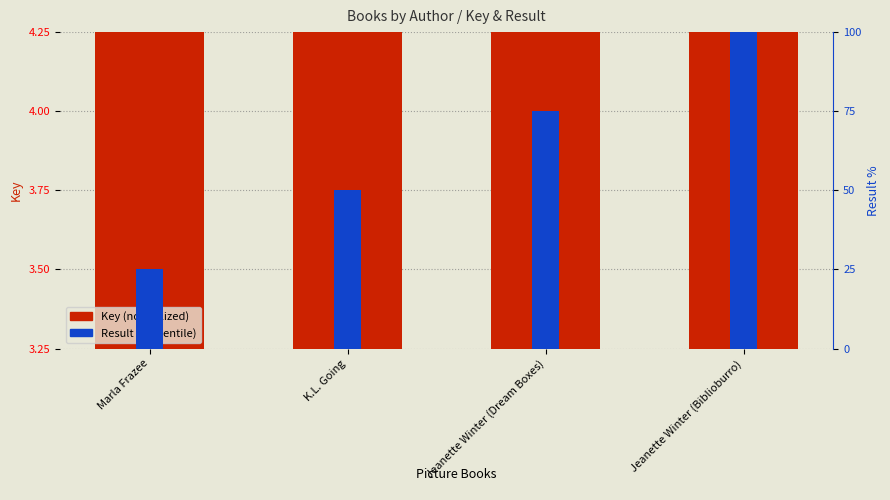

How many groups of bars are there?

4